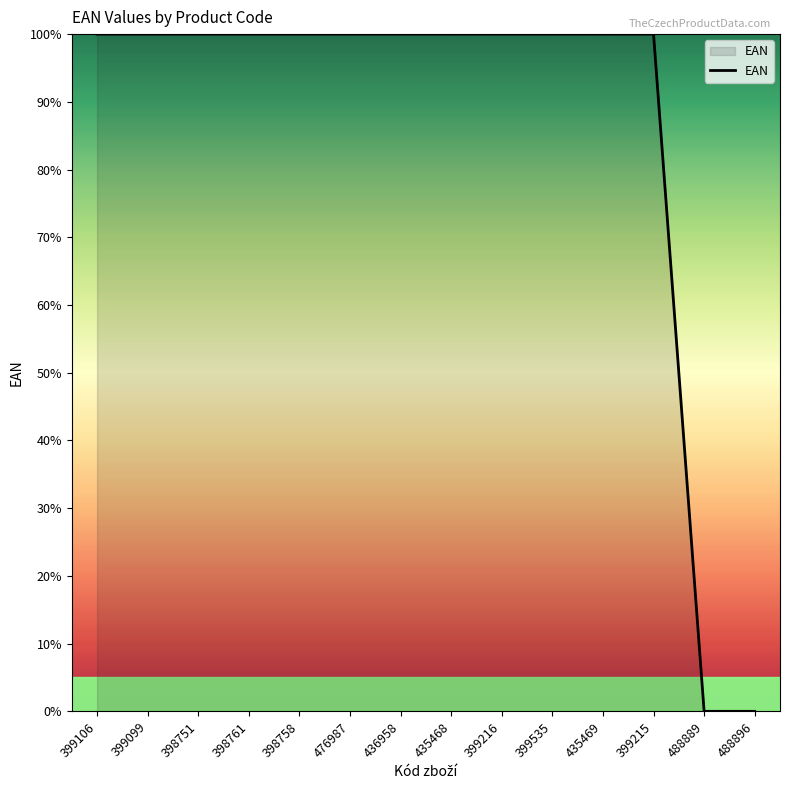

The chart shows a value of 100.0 at 399216. True or false?

True